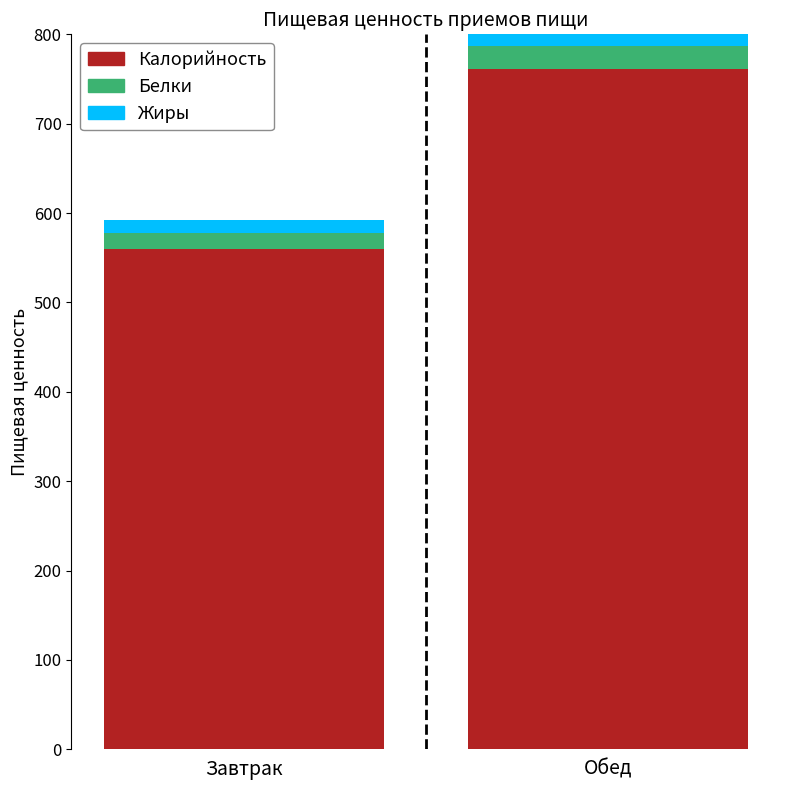

What is the total value across all series at Завтрак?

592.7